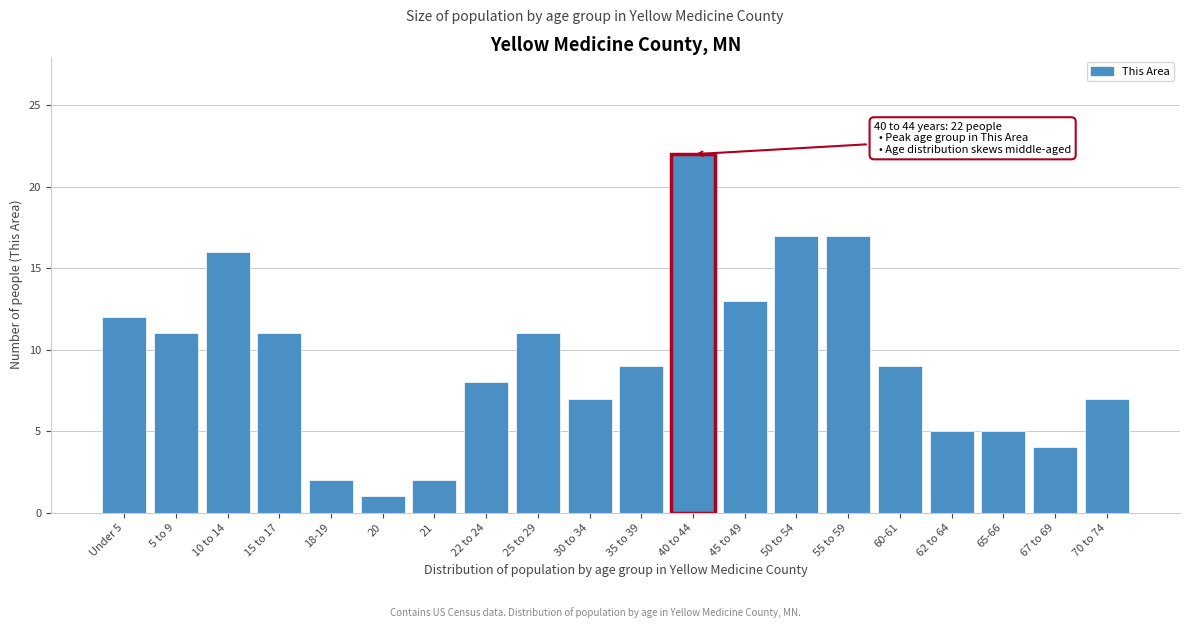

Reading left to right, what are all the values shown in this chart?

Under 5=12	5 to 9=11	10 to 14=16	15 to 17=11	18-19=2	20=1	21=2	22 to 24=8	25 to 29=11	30 to 34=7	35 to 39=9	40 to 44=22	45 to 49=13	50 to 54=17	55 to 59=17	60-61=9	62 to 64=5	65-66=5	67 to 69=4	70 to 74=7